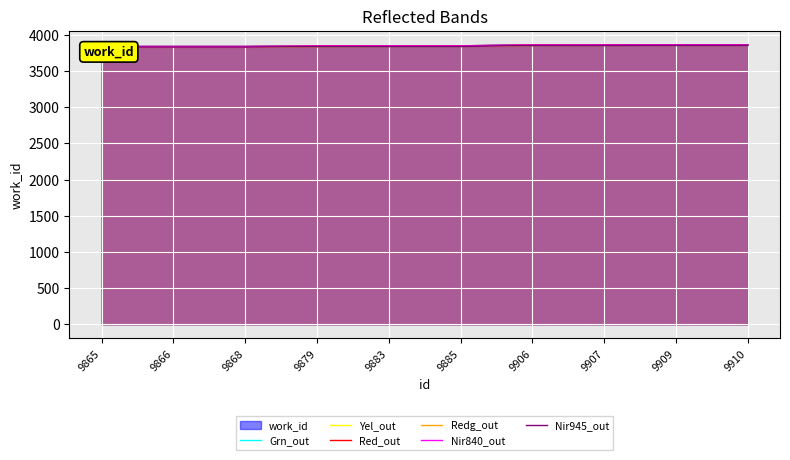

True or false: Yel_out has a value of 6797 at 9866.

False